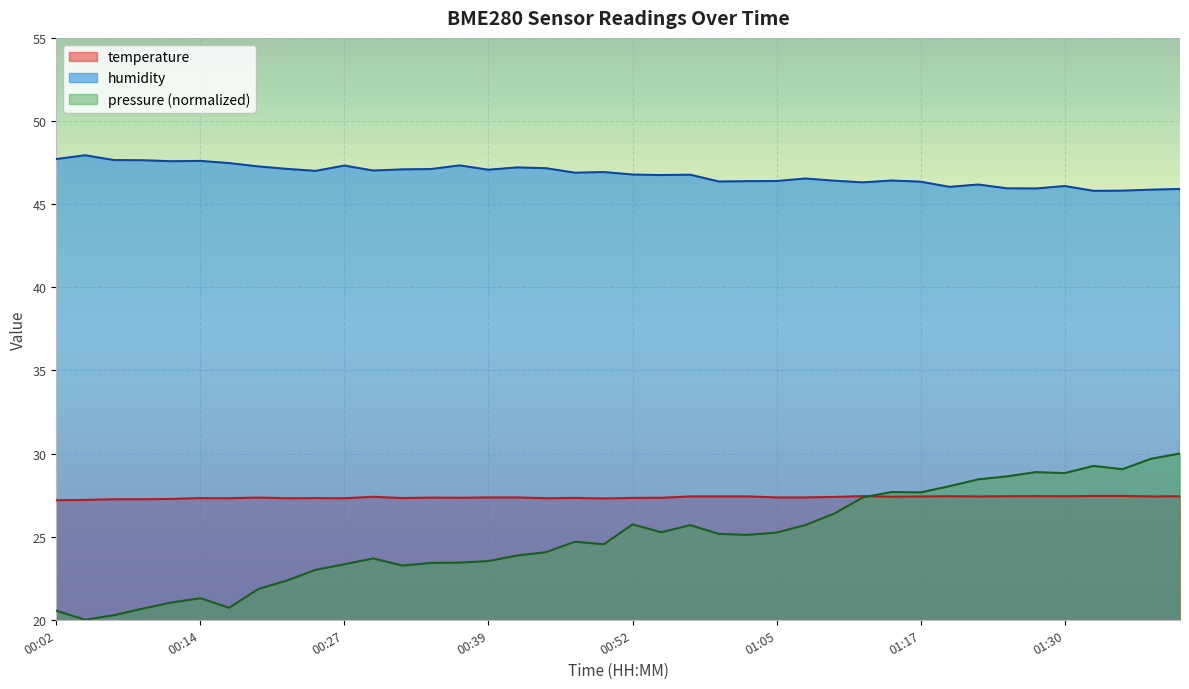

Between 00:24 and 00:17, which is larger?

00:24